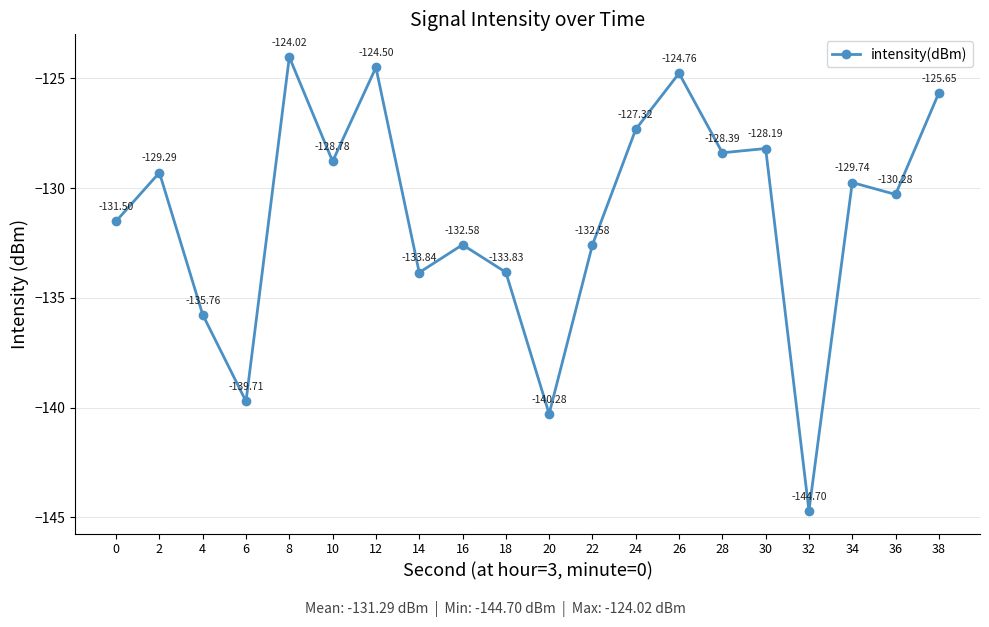

Read the value at 0.

-131.5